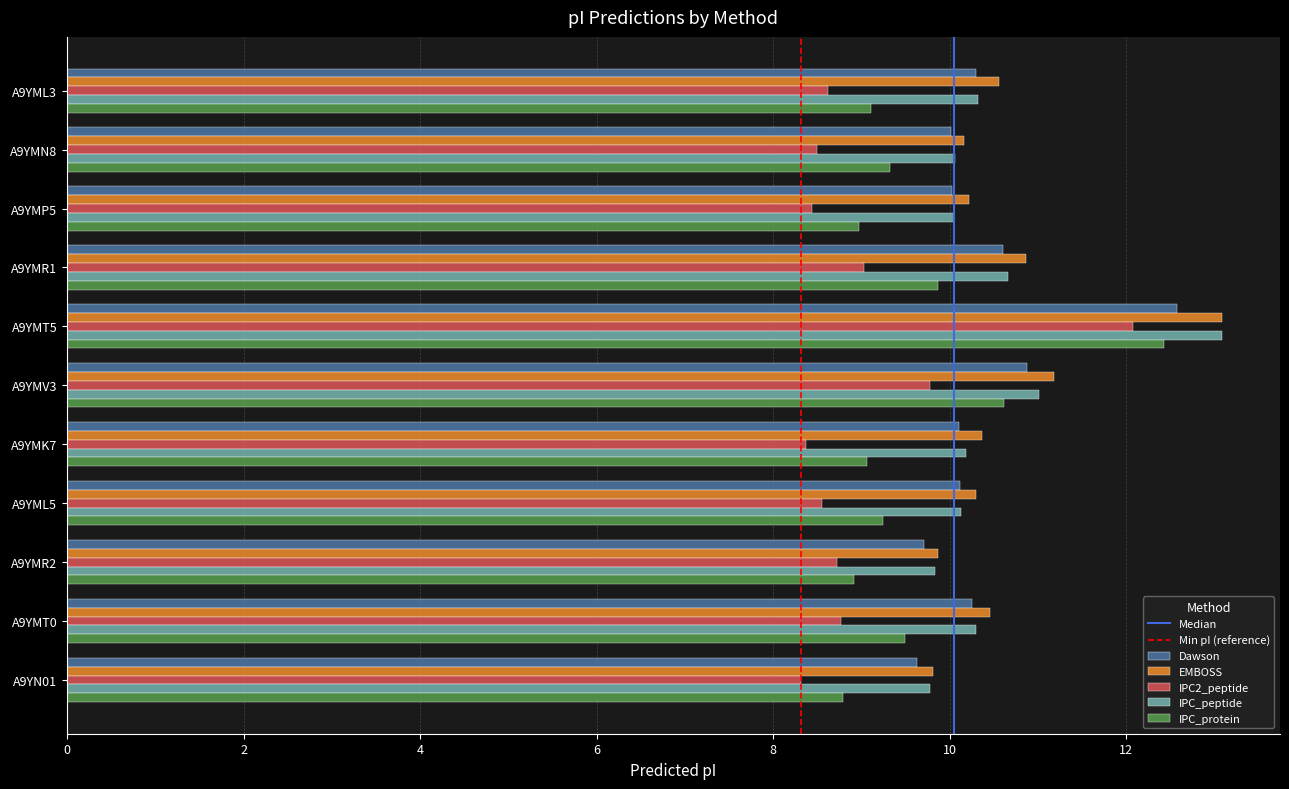

What is the difference between the maximum and minimum values in the IPC_protein series?

3.6